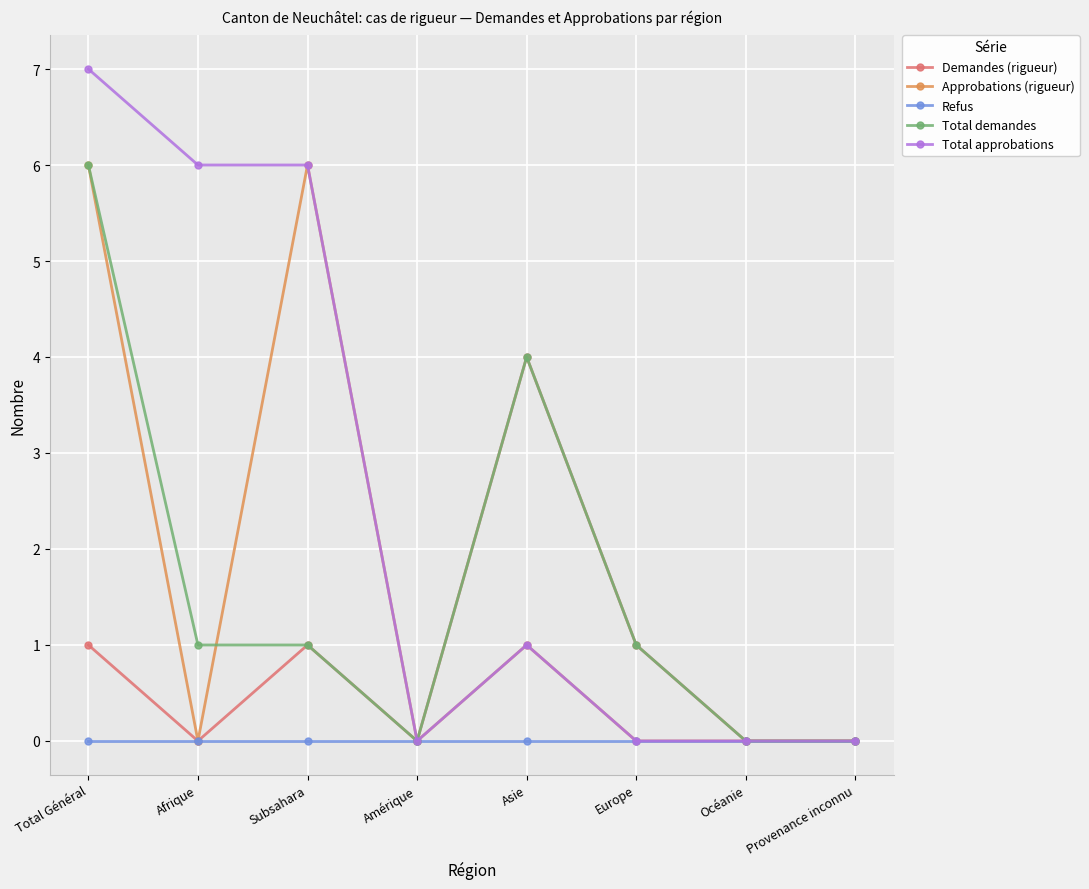

How many series are shown in this chart?

5